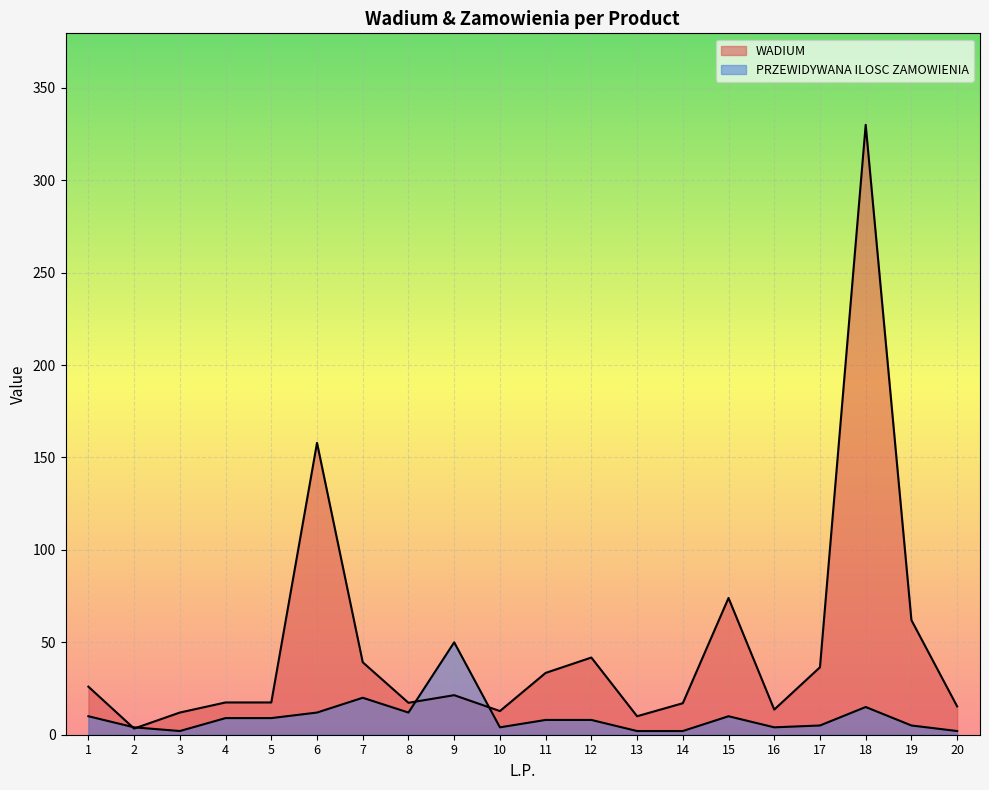

Reading left to right, transcribe all the data shown in this chart.

WADIUM: 26.0	3.3	12.0	17.5	17.5	157.9	39.2	17.3	21.4	12.8	33.4	41.8	10.0	17.0	74.0	13.6	36.5	330.0	62.0	15.3
PRZEWIDYWANA ILOSC ZAMOWIENIA: 10.0	4.0	2.0	9.0	9.0	12.0	20.0	12.0	50.0	4.0	8.0	8.0	2.0	2.0	10.0	4.0	5.0	15.0	5.0	2.0